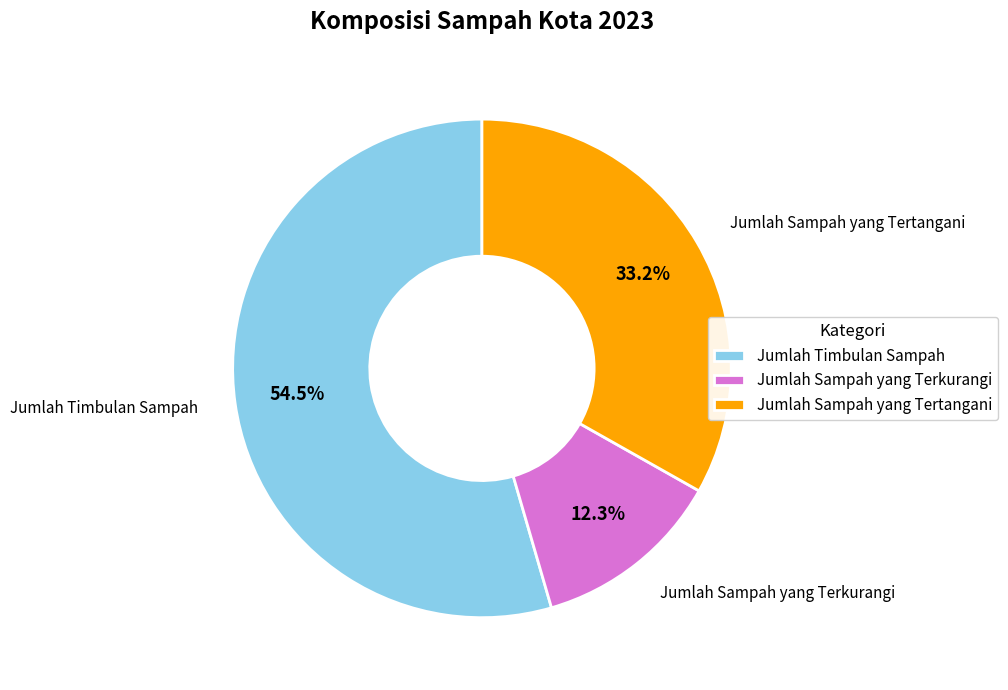

Is Jumlah Timbulan Sampah the majority of the pie?

Yes